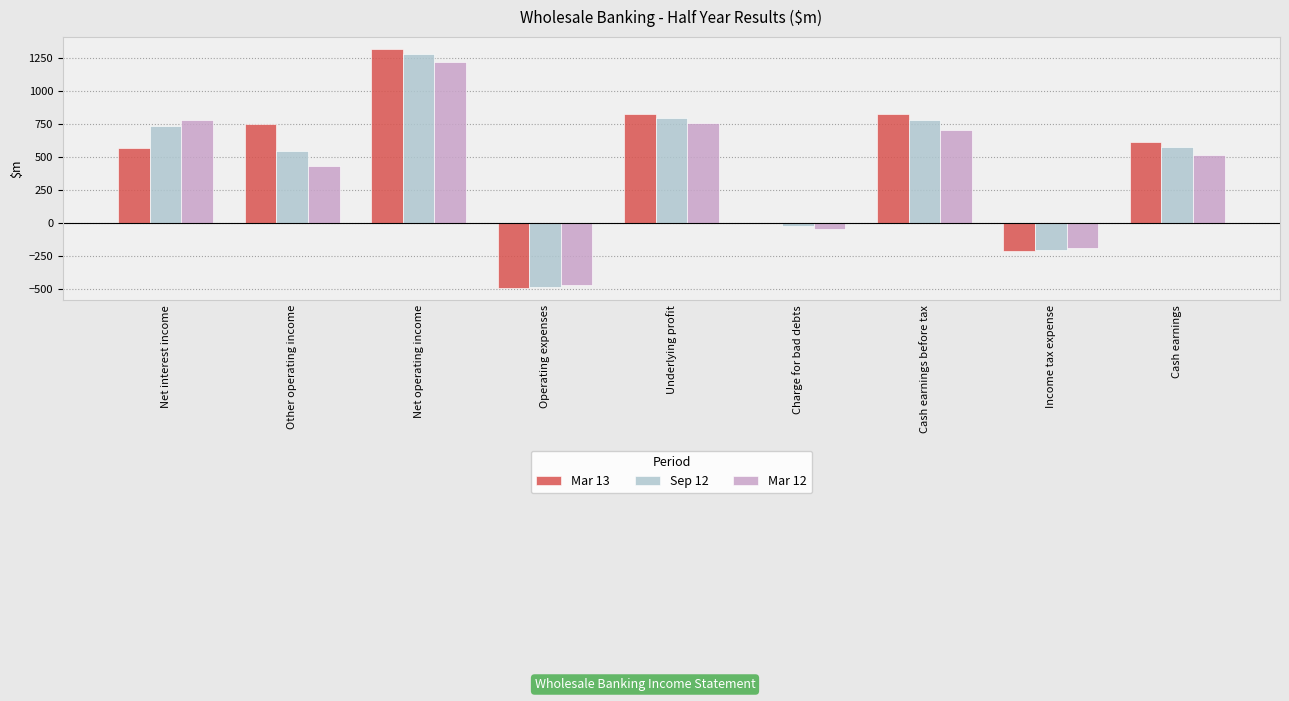

What is the total value across all series at Underlying profit?

2379